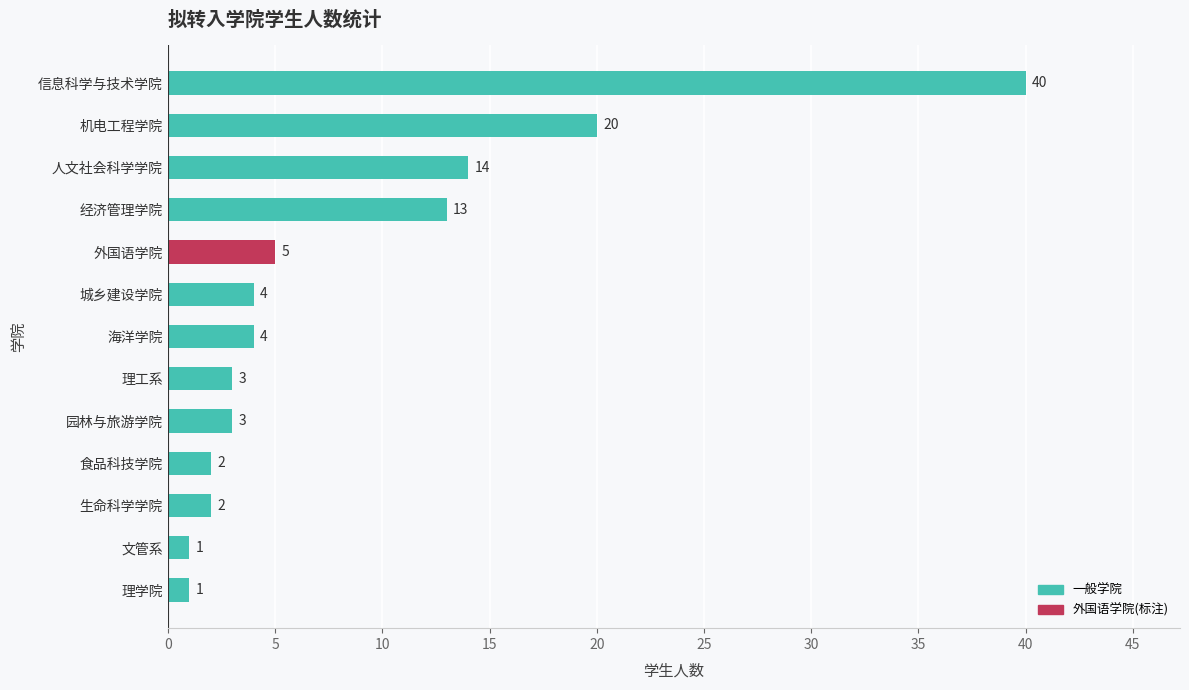

True or false: the data shows 40 at 信息科学与技术学院.

True